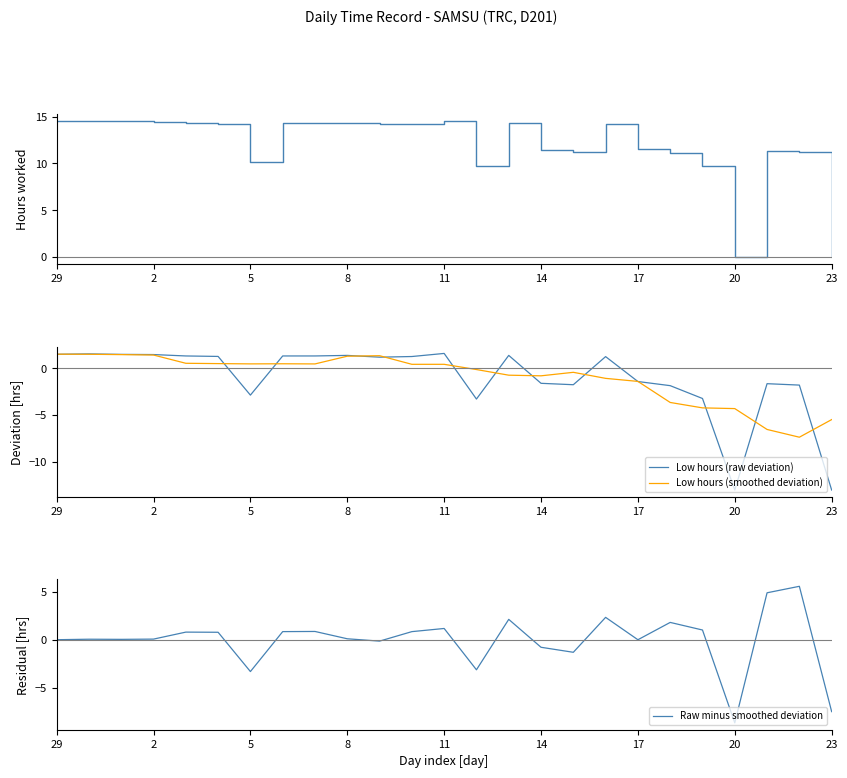

What is the value of the Low hours (smoothed deviation) point at the 14th from the left?

-0.1